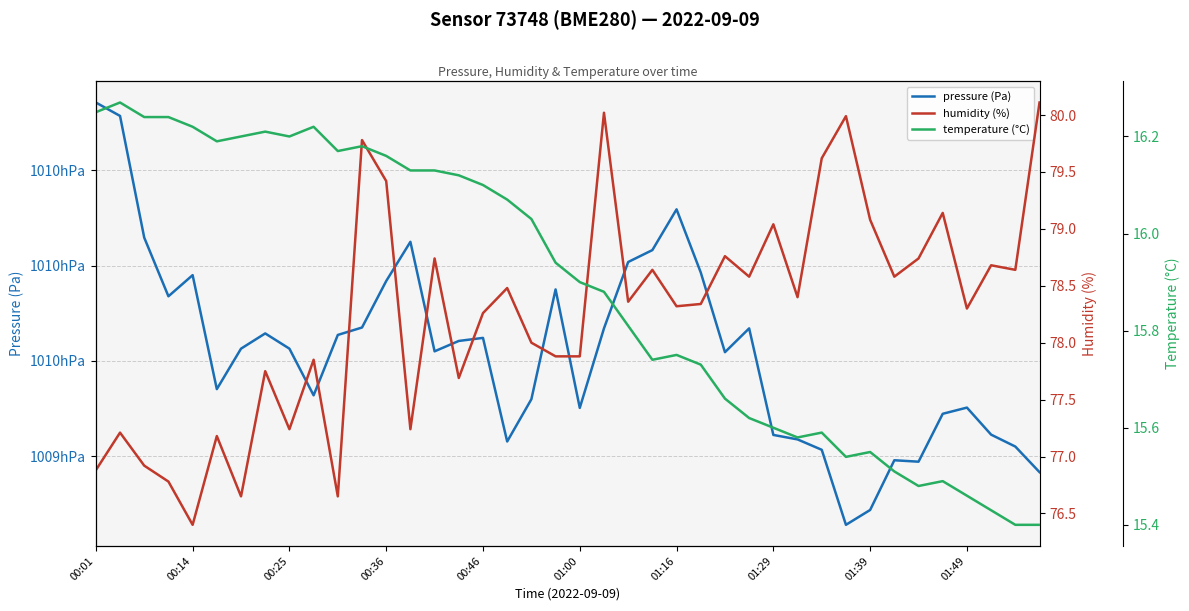

Where does the pressure (Pa) series first go above 100951?

00:01